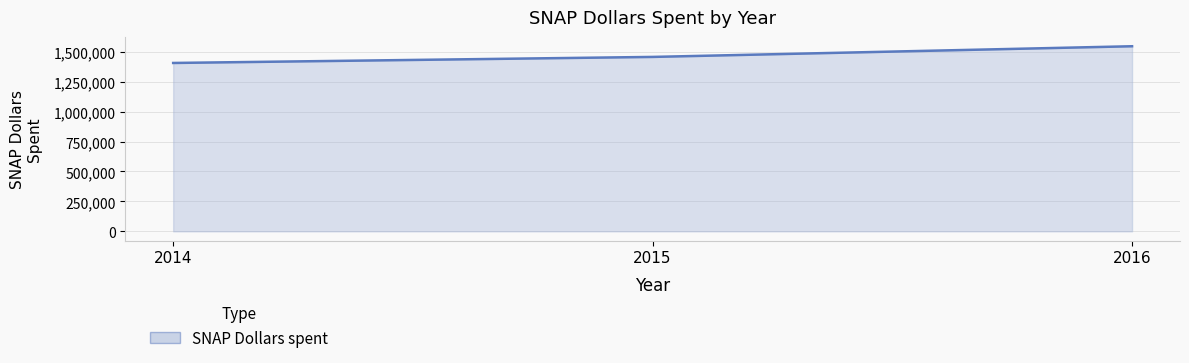

Is it true that the value at 2016 is 1545358?

True